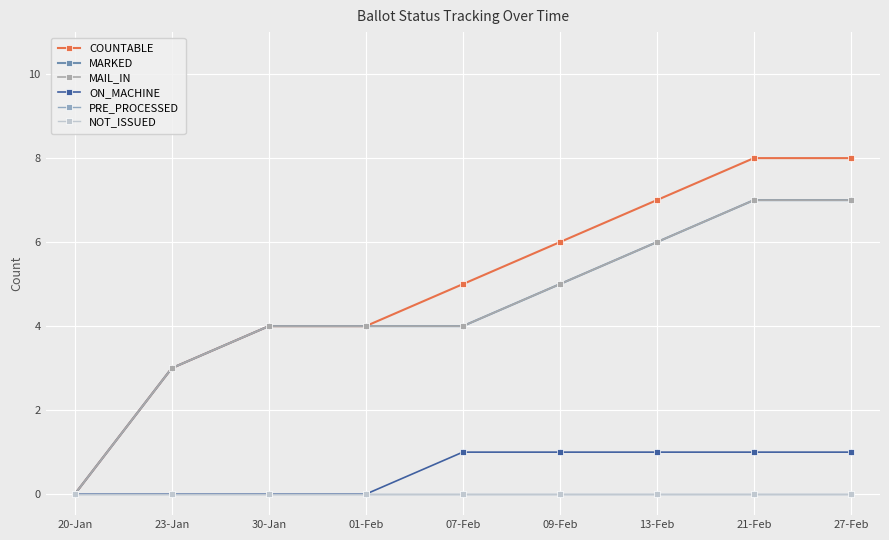

Does the chart have visible grid lines?

Yes